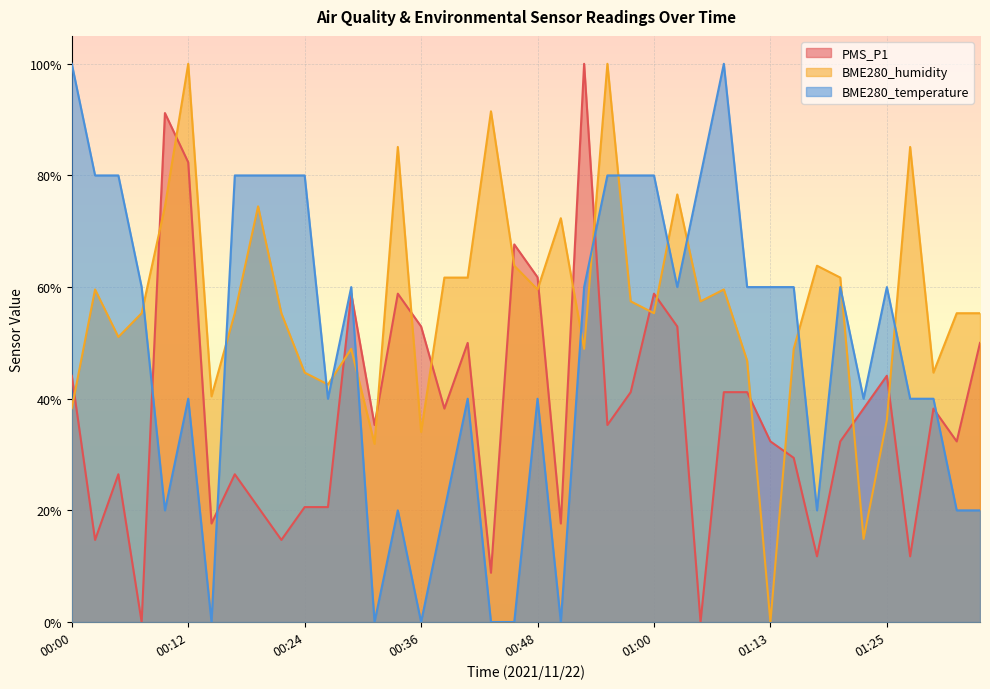

List the series in order of their peak value, highest first.

PMS_P1, BME280_humidity, BME280_temperature